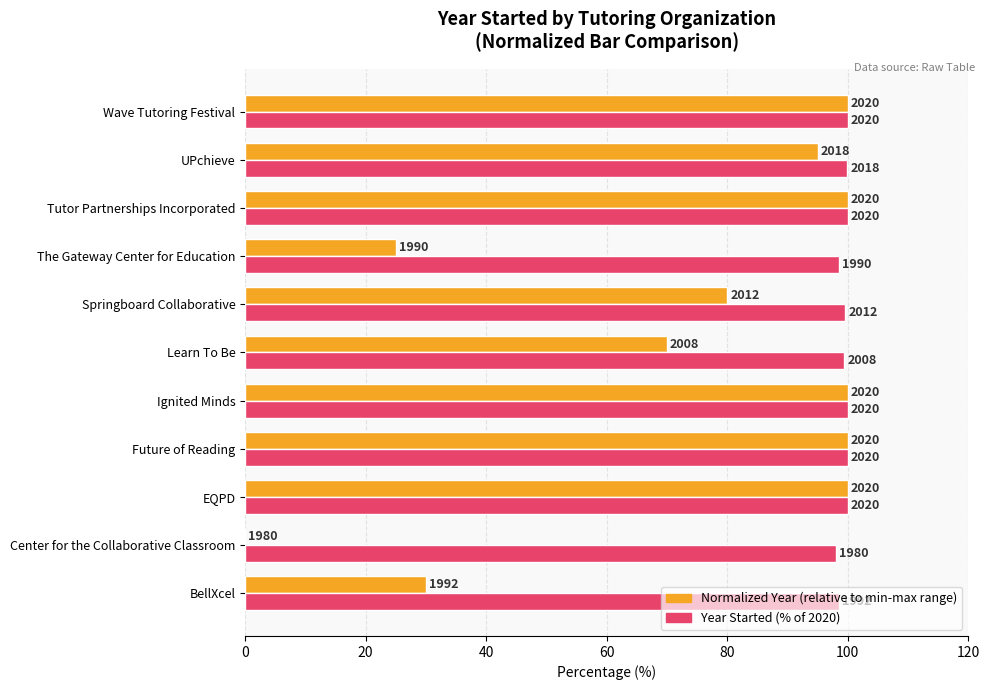

Reading left to right, transcribe all the data shown in this chart.

Normalized Year (relative to range): 30.0	0.0	100.0	100.0	100.0	70.0	80.0	25.0	100.0	95.0	100.0
Year Started (% of max year 2020): 98.6	98.0	100.0	100.0	100.0	99.4	99.6	98.5	100.0	99.9	100.0